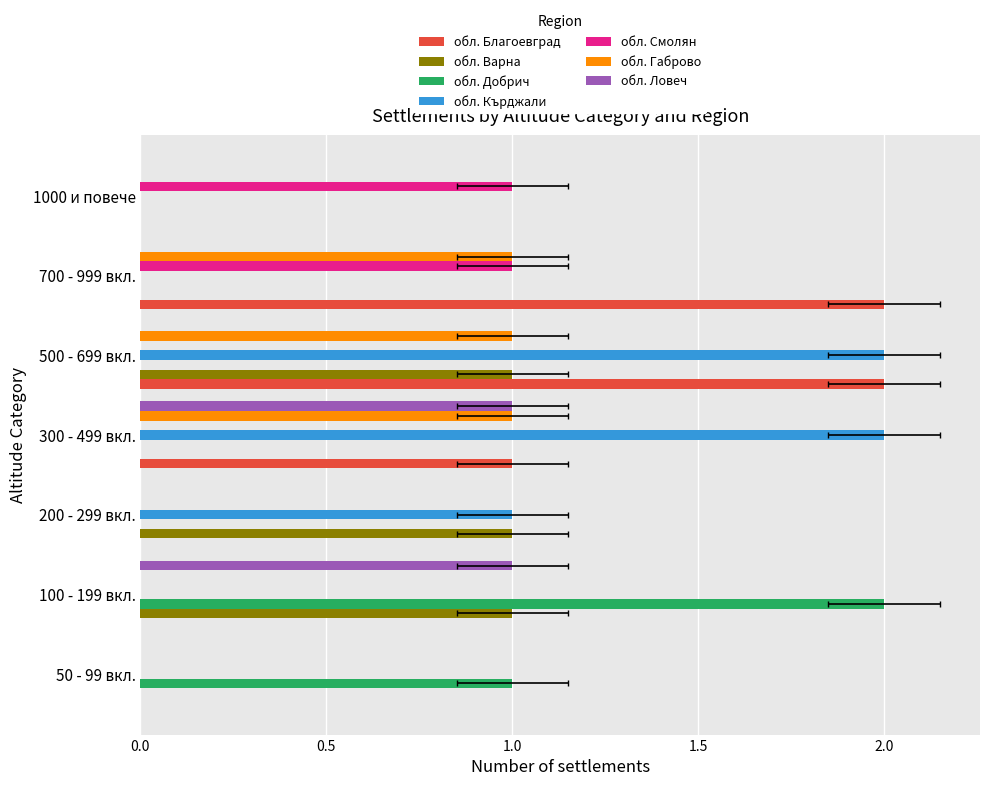

What is the label of the 3rd bar from the left?

обл. Добрич